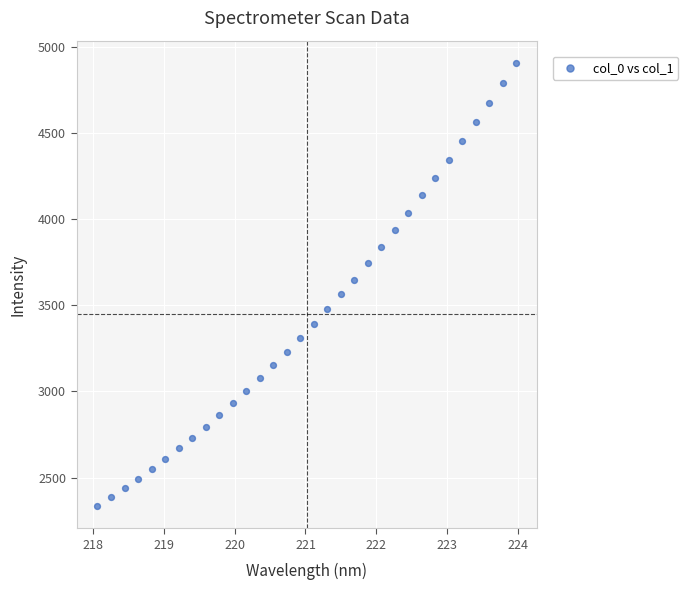

What is the range of X values (max minus min)?

5.9